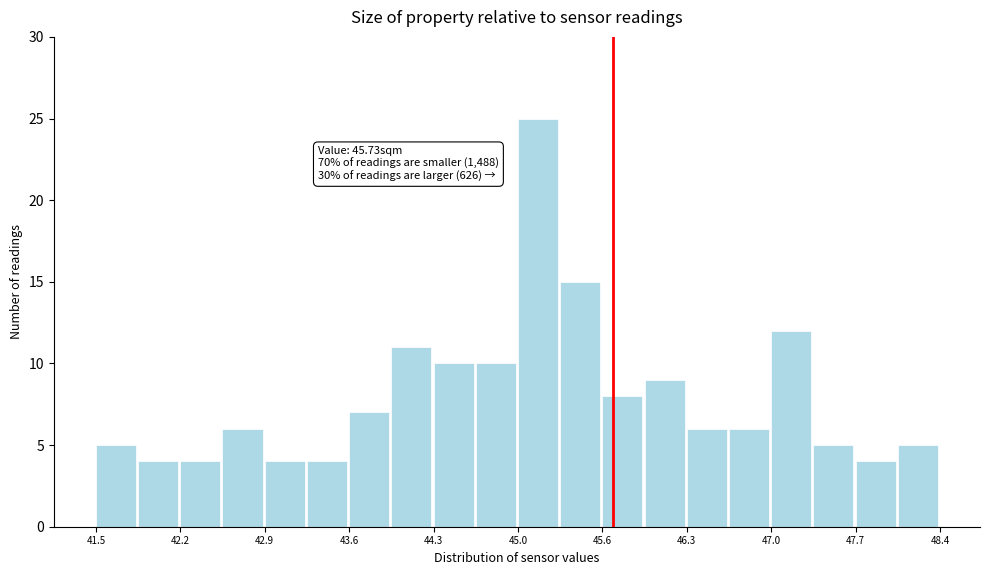

Read against the x-axis, roughly where is the centre of the tallest bar?

45.1